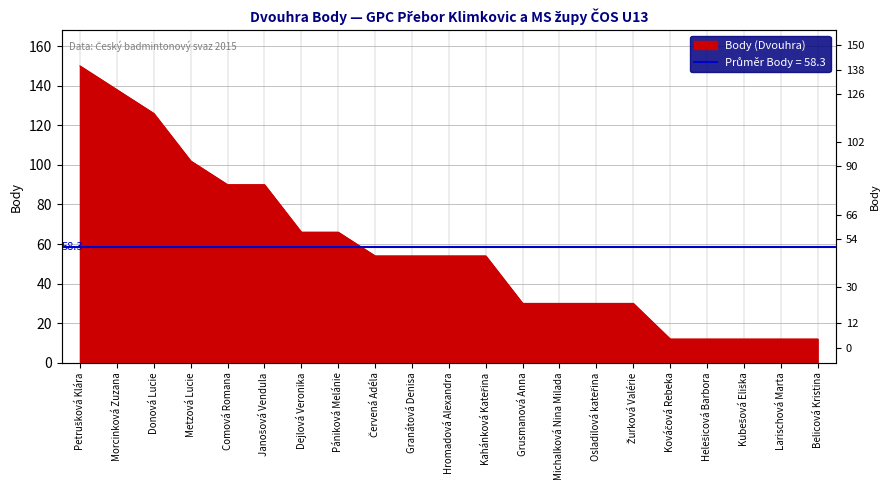

How many lines are shown in the chart?

1